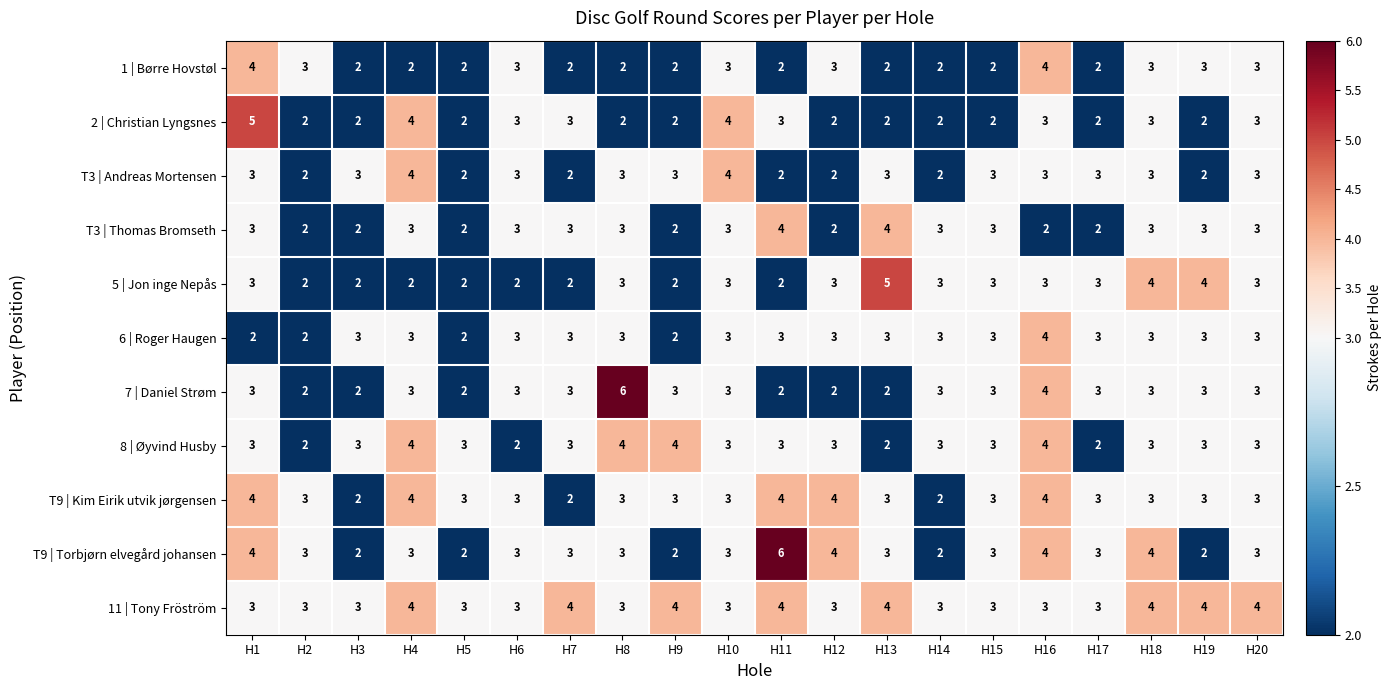

What is the sum of all 7 | Daniel Strøm values?

58